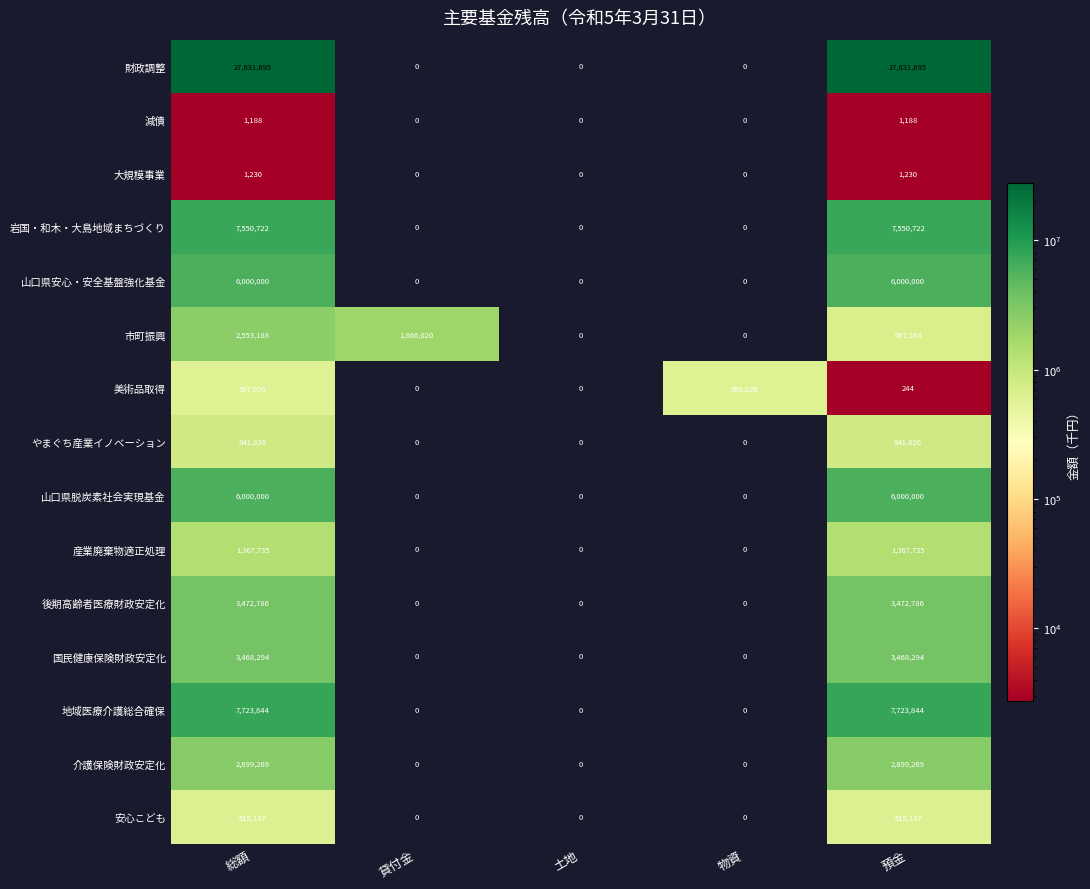

What is the total value across all series at 預金?

68065148